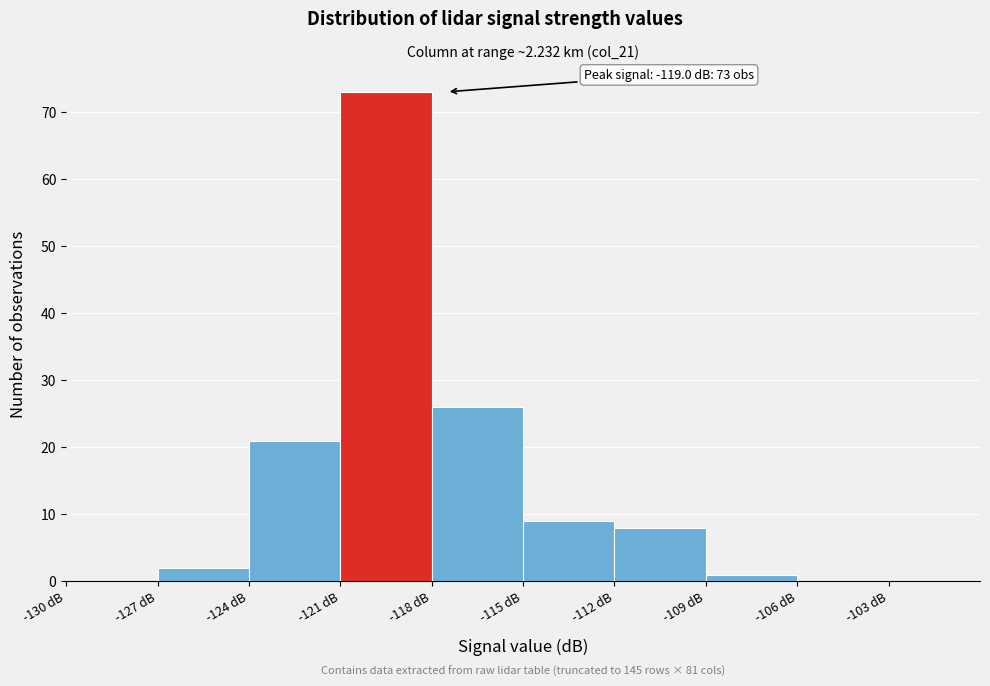

Over which range of the x-axis is the bar tallest?

-121 to -118